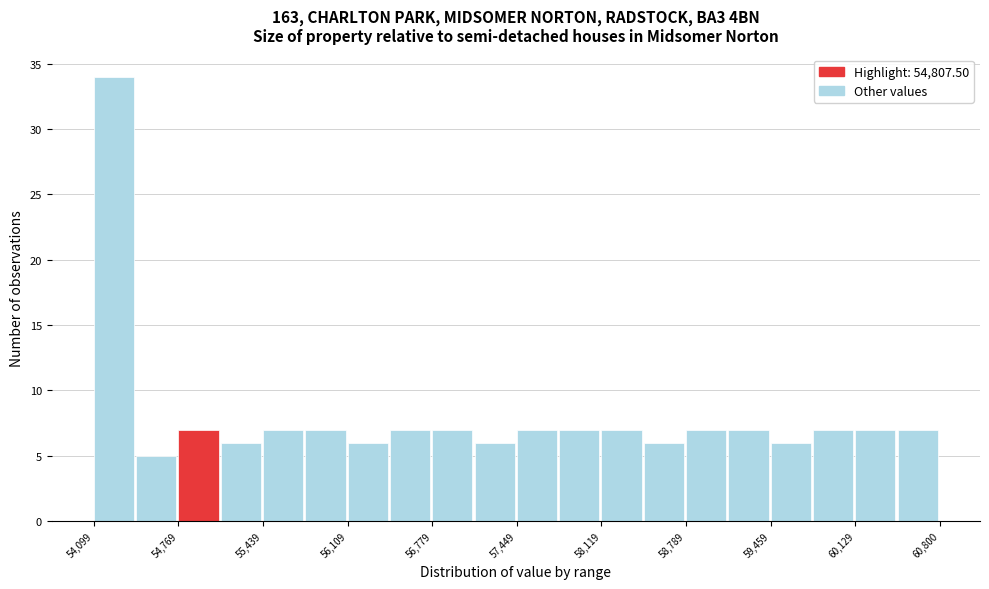

Read against the x-axis, roughly where is the centre of the tallest bar?

54300